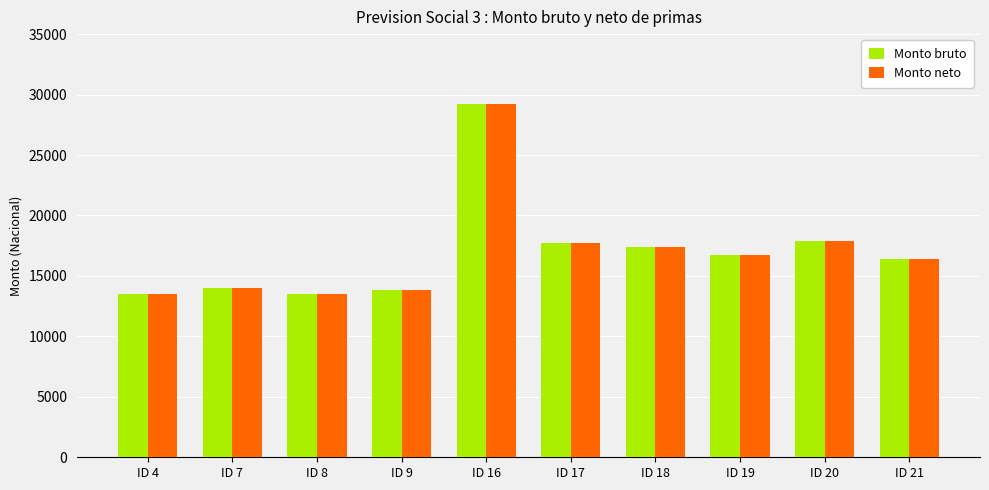

What is the highest value of the Monto neto series?

29249.2